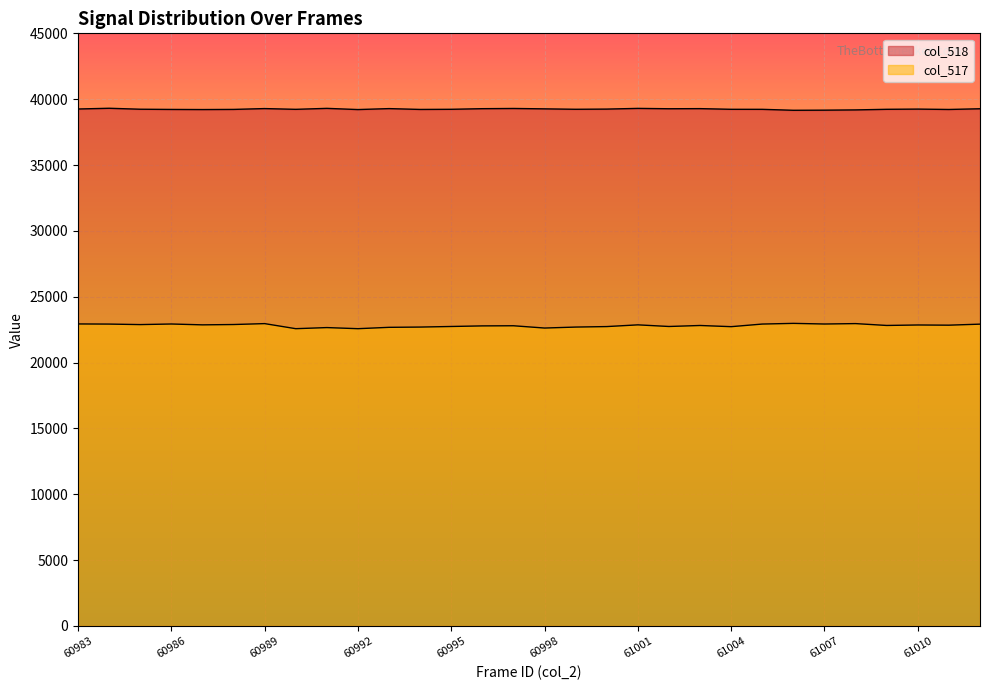

What is the difference between the maximum and minimum values in the col_518 series?

153